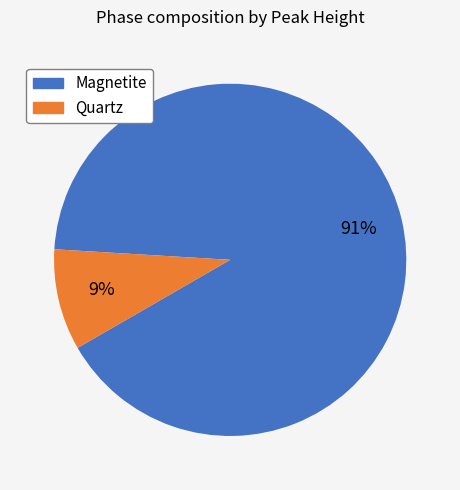

Rank the categories by value from highest to lowest.

Magnetite, Quartz